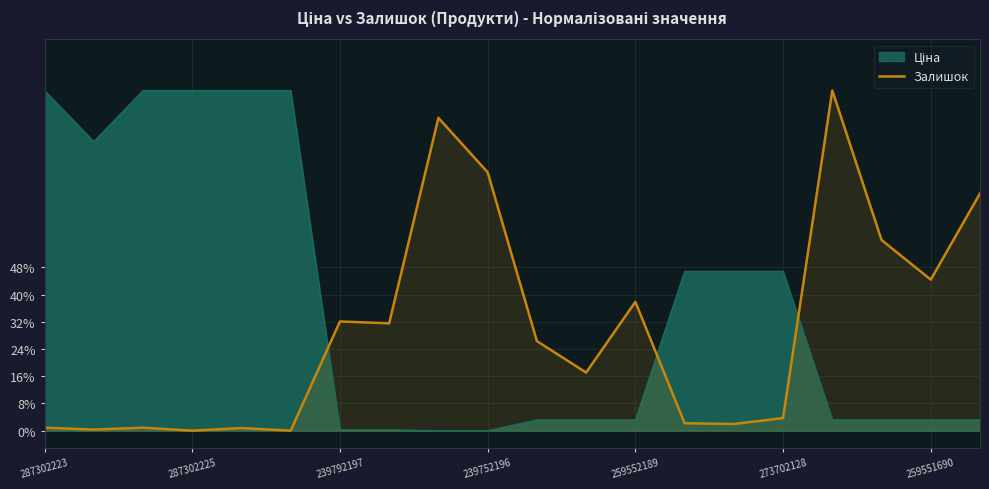

How many points are higher than both their immediate neighbors (excluding endpoints)?

6